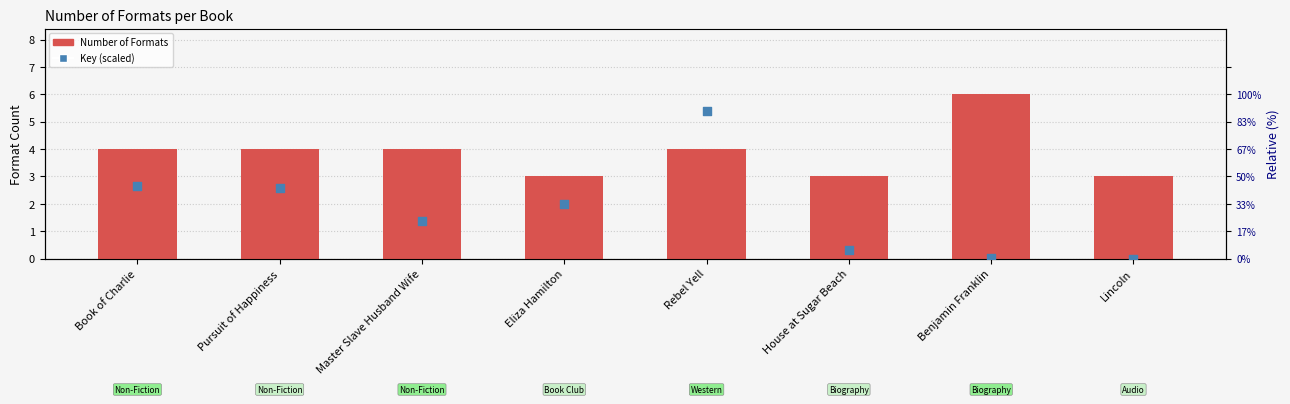

Is the value of Number of Formats at Eliza Hamilton greater than the value of Key (scaled) at Eliza Hamilton?

Yes